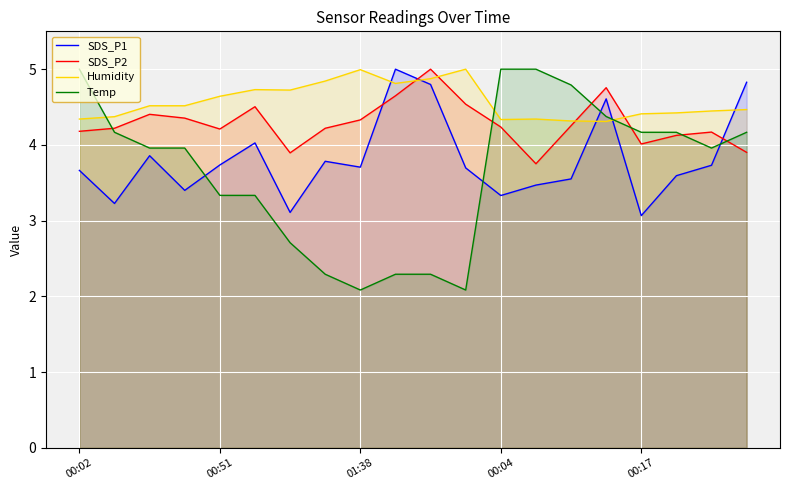

Does the chart display data point markers on the line(s)?

No